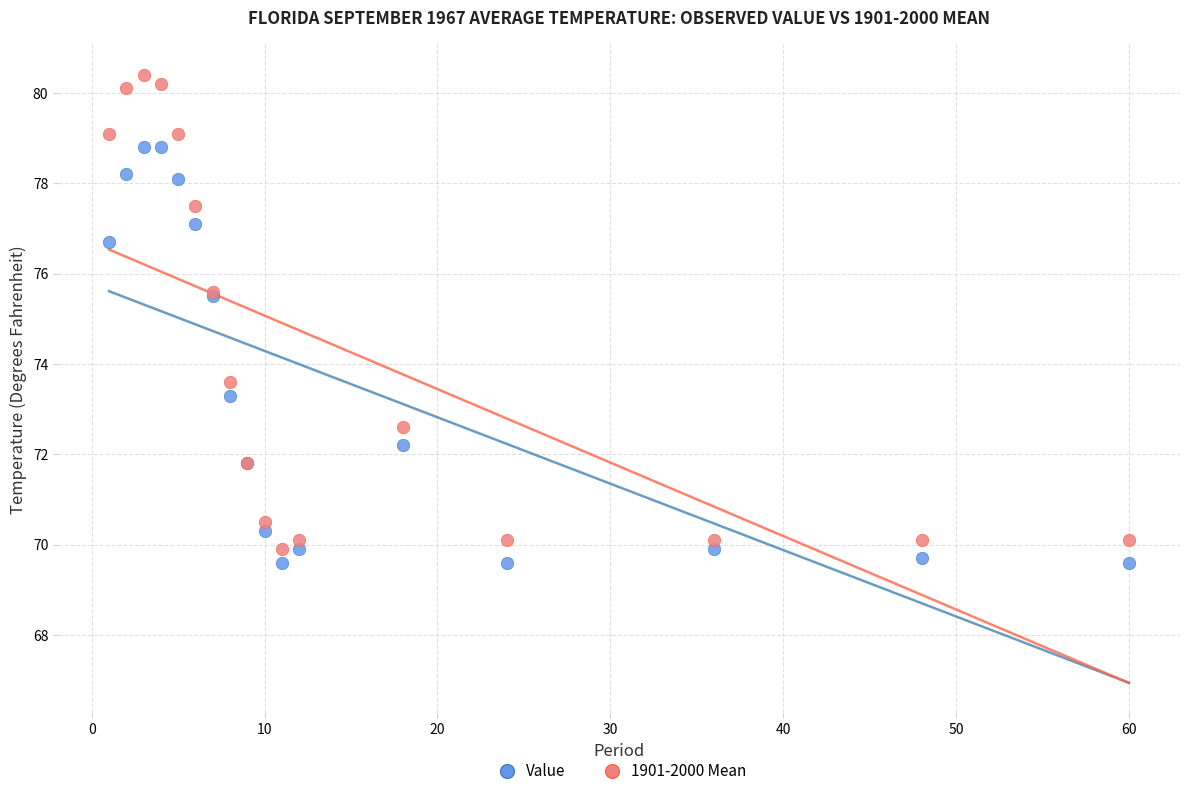

Which series has the widest spread of Y values?

1901-2000 Mean